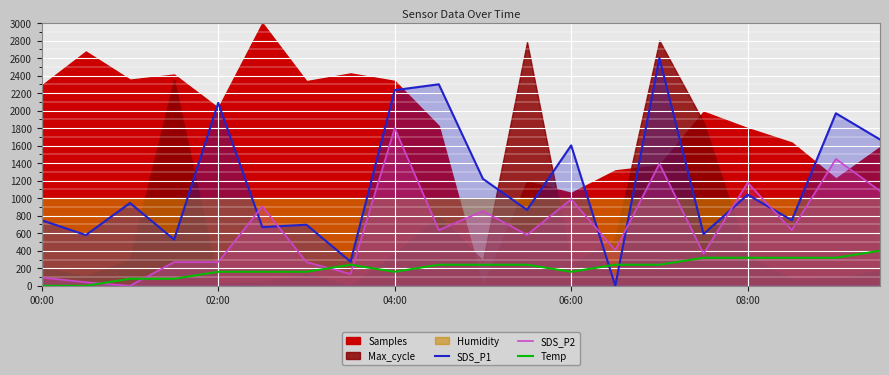

How many data points in SDS_P1 are less than 945?

10